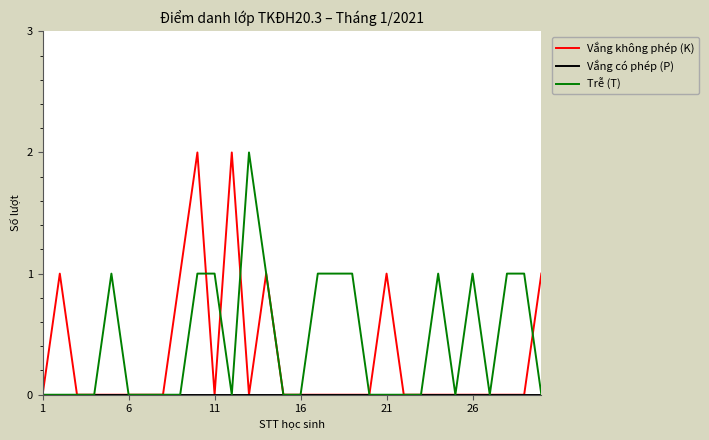

How many lines are shown in the chart?

3